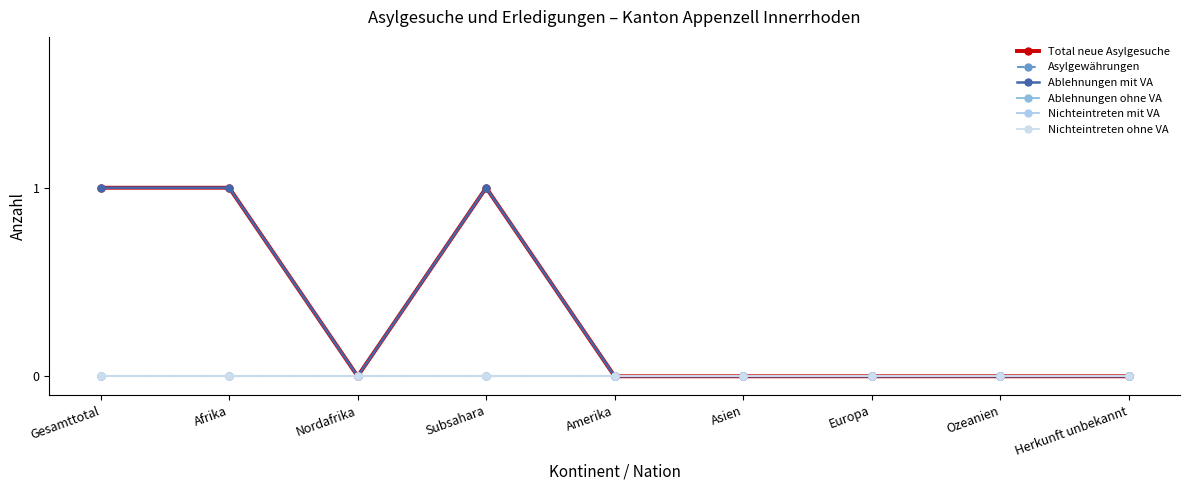

Which series has the largest total across all categories?

Total neue Asylgesuche